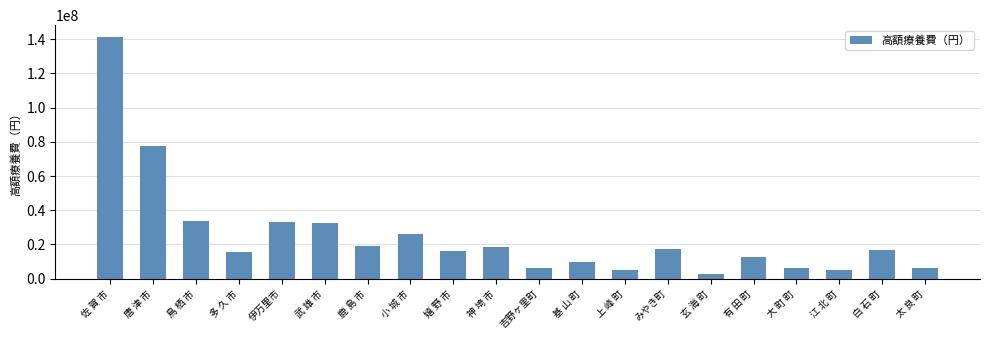

Which label corresponds to the largest value in the chart?

佐 賀 市